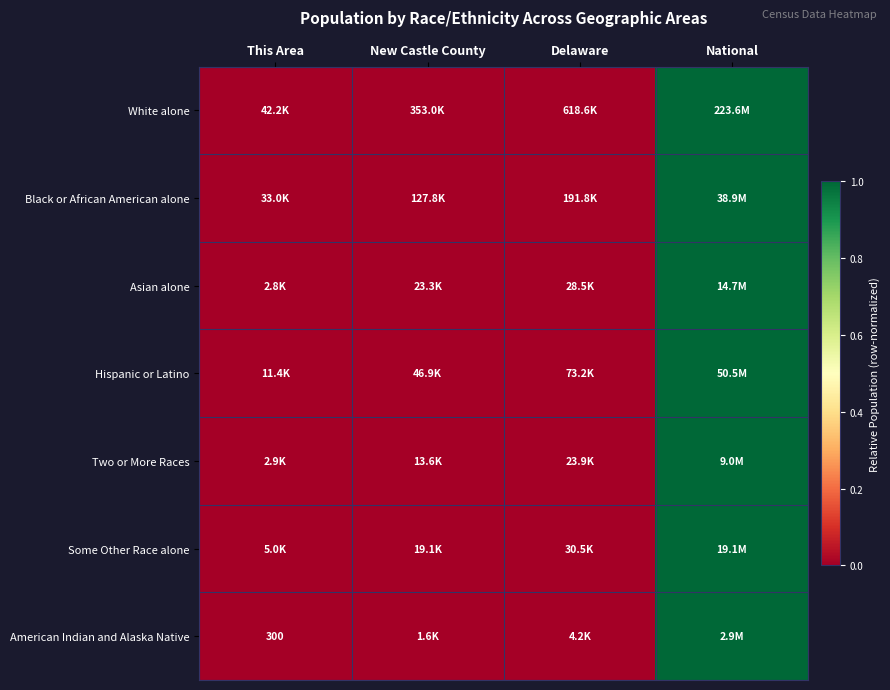

How many distinct data groups are displayed?

7